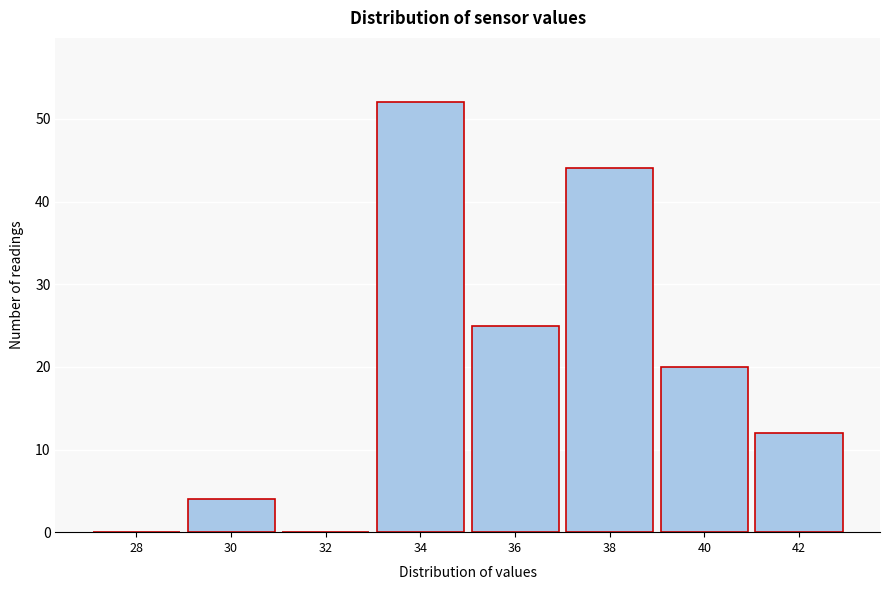

Reading right to left, extract all data points from this chart.

42=12	40=20	38=44	36=25	34=52	32=0	30=4	28=0